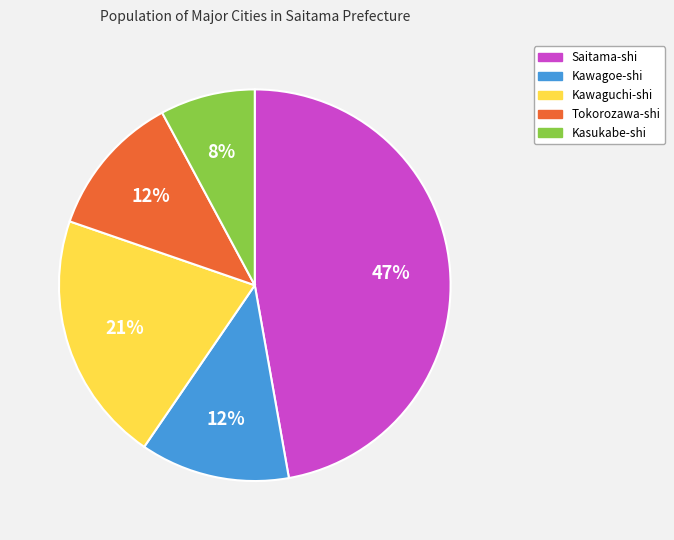

Count the number of slices in the pie.

5